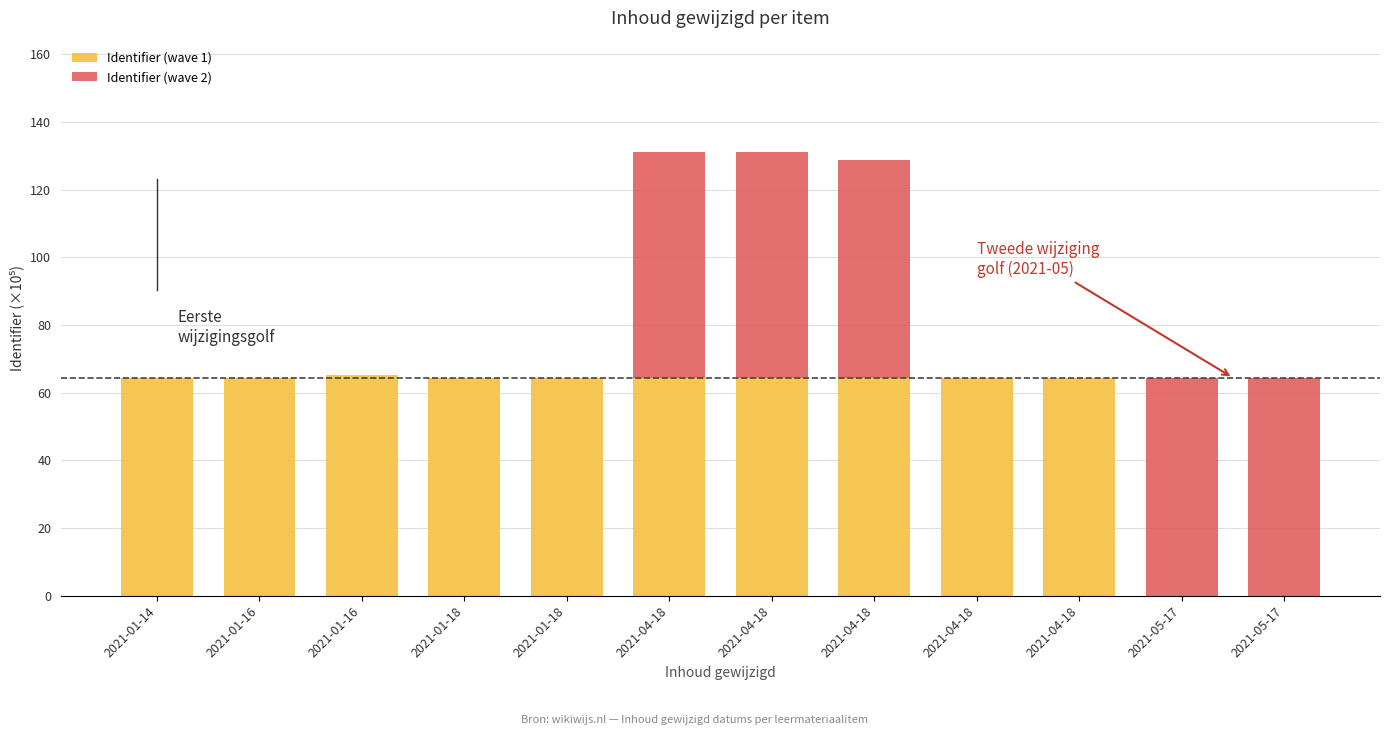

What are all the series names shown in the legend?

Identifier (wave 1), Identifier (wave 2)